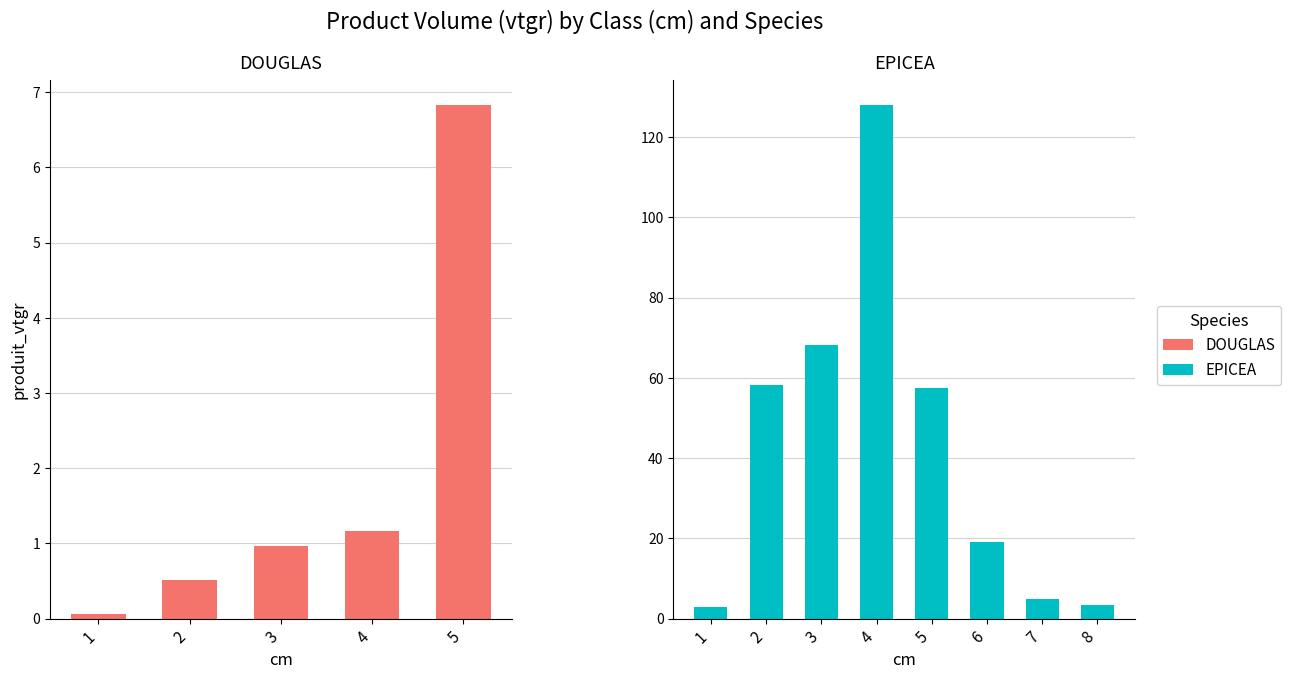

What is the maximum value for EPICEA?

127.9